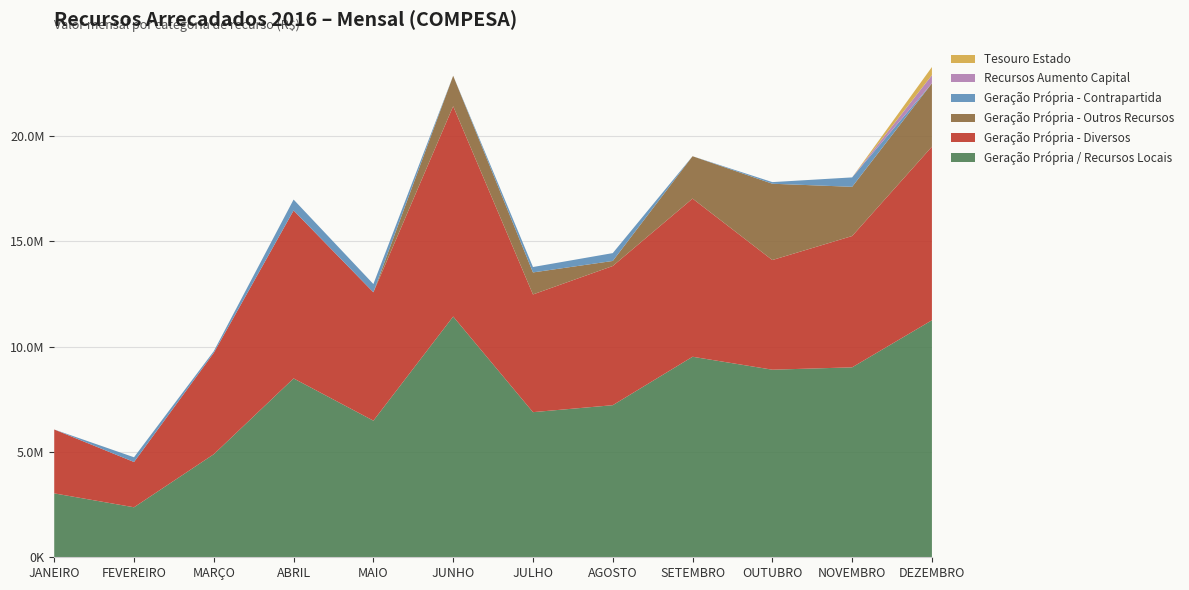

Reading left to right, extract all data points from this chart.

Geração Própria / Recursos Locais: 3033887.3	2374142.1	4893557.2	8492293.6	6486517.7	11431254.1	6890605.5	7221085.0	9521101.6	8906443.5	9018400.3	11253655.9
Geração Própria - Diversos: 3033887.3	2149219.2	4812914.8	7973335.0	6095640.4	9984835.2	5588601.8	6608797.4	7509303.8	5206243.0	6234885.7	8242430.0
Geração Própria - Outros Recursos: 0.0	0.0	0.0	0.0	0.0	1446418.9	1045495.4	239731.0	2011797.8	3623553.9	2336725.2	3011225.9
Geração Própria - Contrapartida: 0.0	224923.0	80642.4	518958.6	390877.3	0.0	256508.2	372556.6	0.0	76646.6	446789.4	0.0
Recursos Aumento Capital: 0.0	0.0	0.0	0.0	0.0	0.0	0.0	0.0	0.0	0.0	0.0	385000.0
Tesouro Estado: 0.0	0.0	0.0	0.0	0.0	0.0	0.0	0.0	0.0	0.0	0.0	385000.0